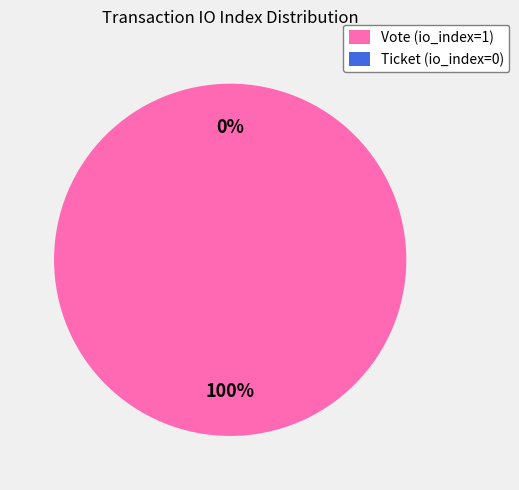

Which slice represents more than half of the pie?

Vote (io_index=1)